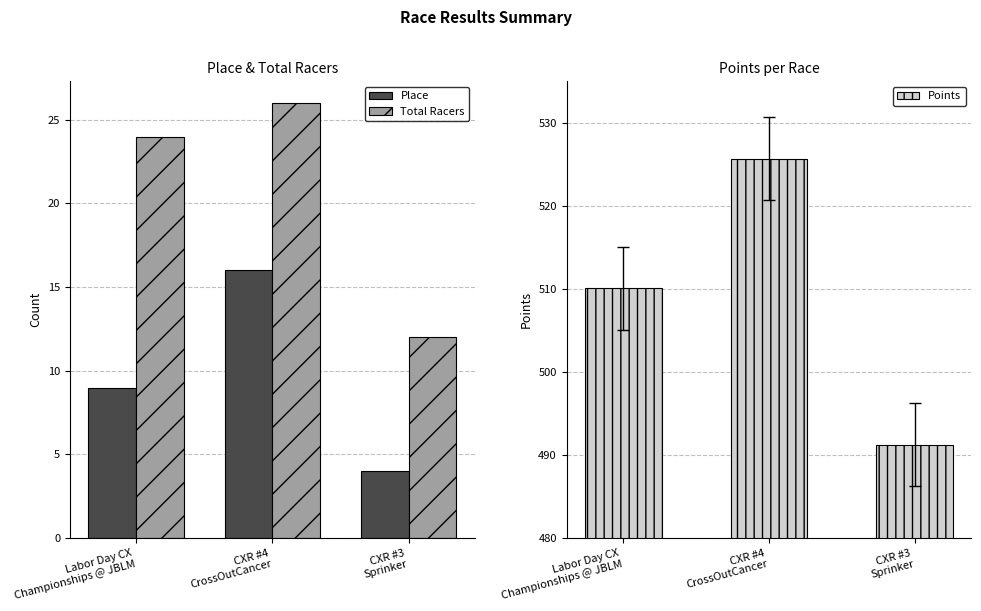

What is the label of the 3rd bar from the left?

CXR #3
Sprinker